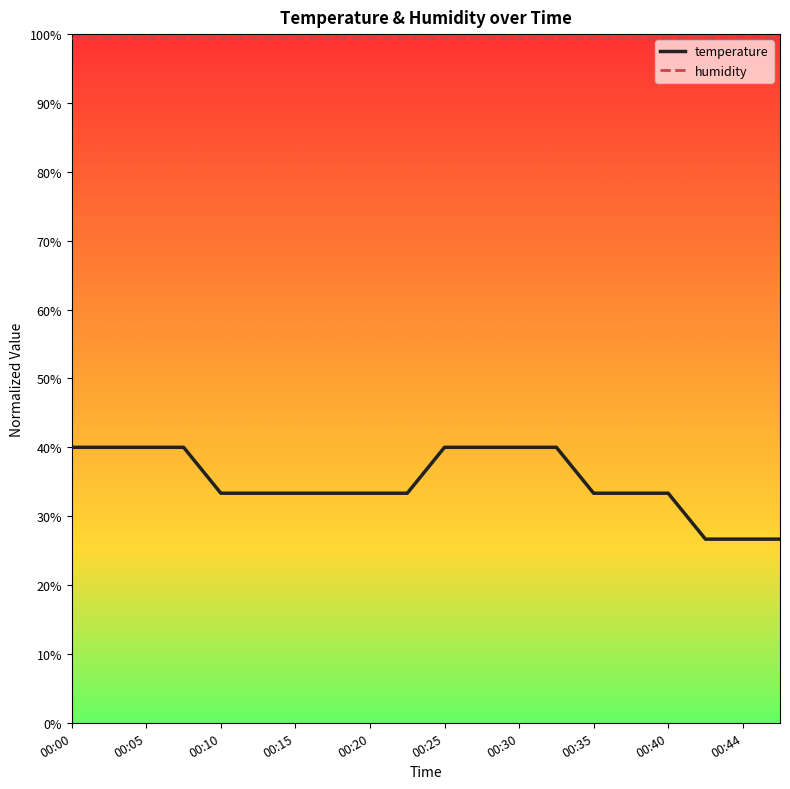

Which series has the largest range (max minus min)?

temperature